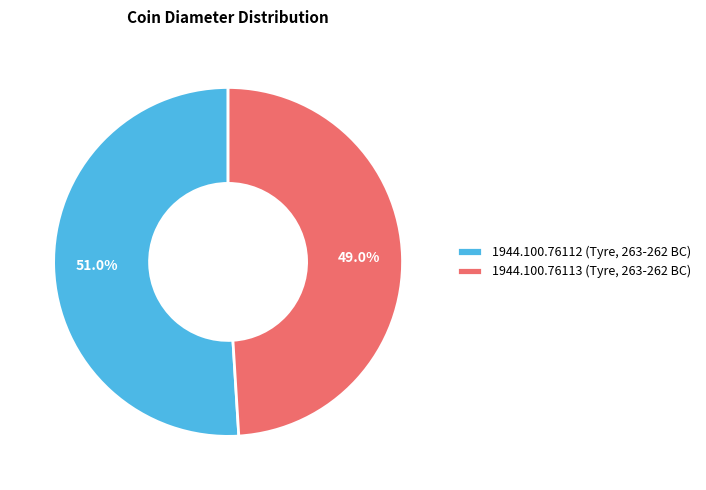

Which slice is the smallest?

1944.100.76113 (Tyre, 263-262 BC)